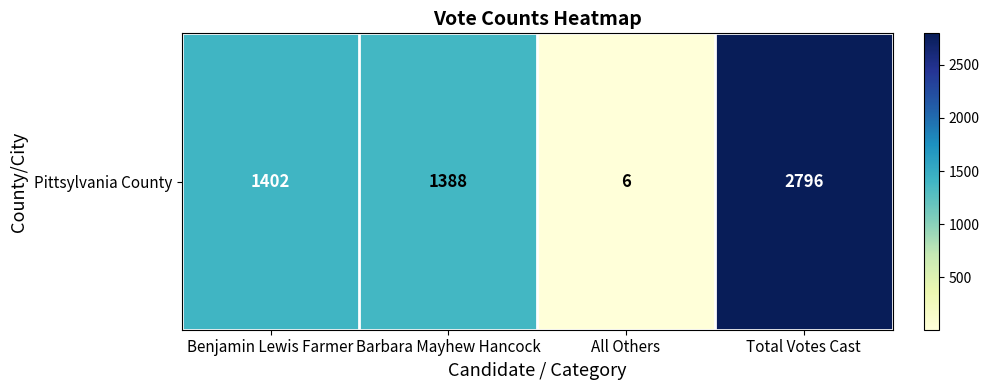

Reading left to right, extract all data points from this chart.

1402	1388	6	2796